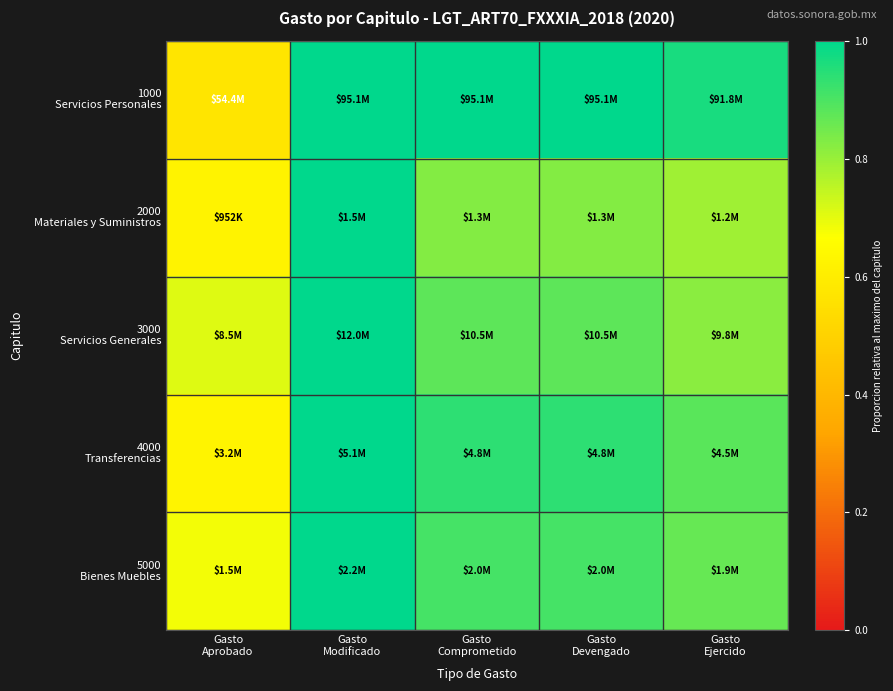

What is the difference between the highest and lowest values at Gasto
Ejercido?

0.2